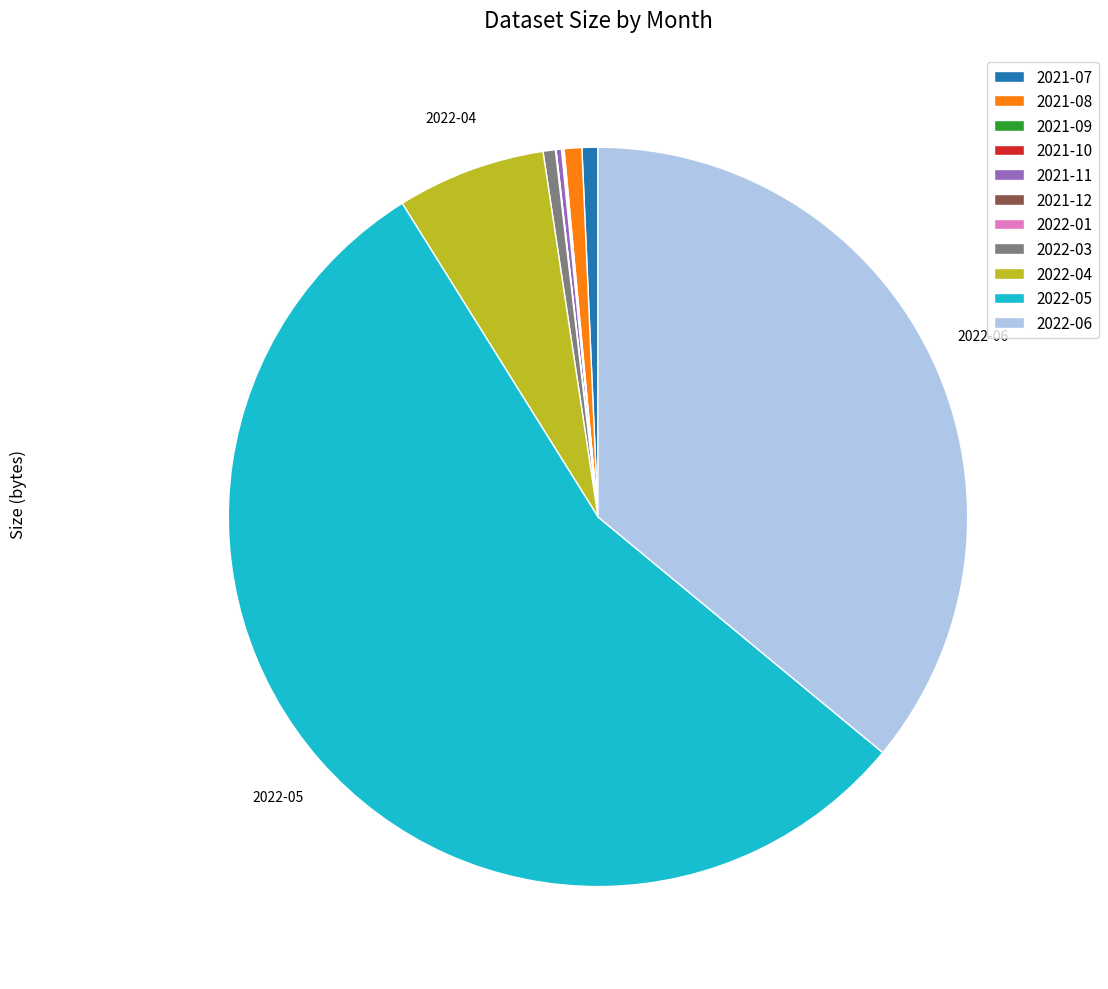

Is it true that 2021-08 is 1% of the pie?

True